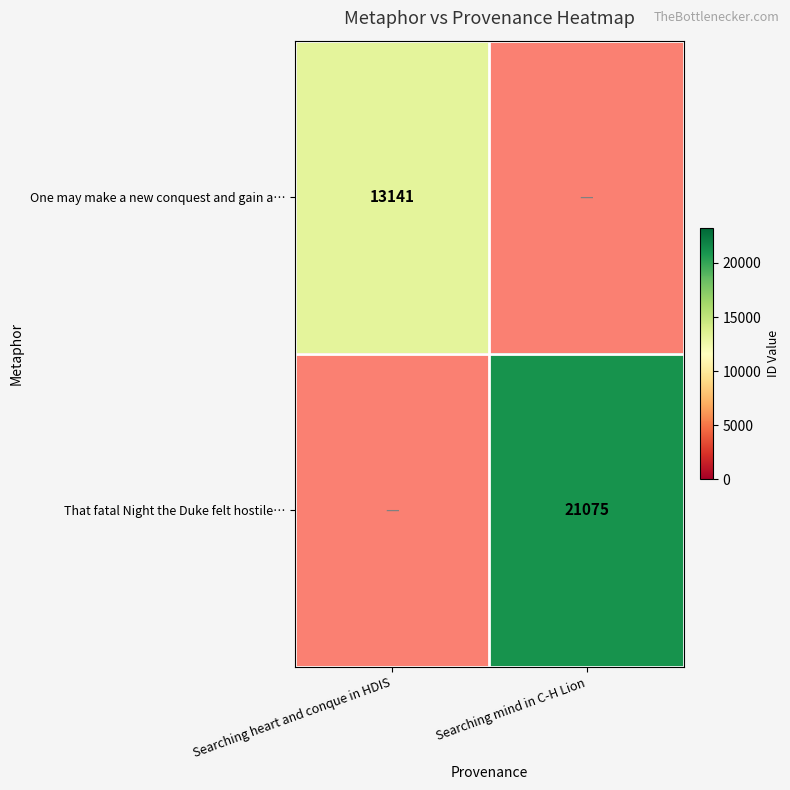

Is it true that One may make a new conquest and gain a… equals 3530 at Searching heart and conque in HDIS?

False